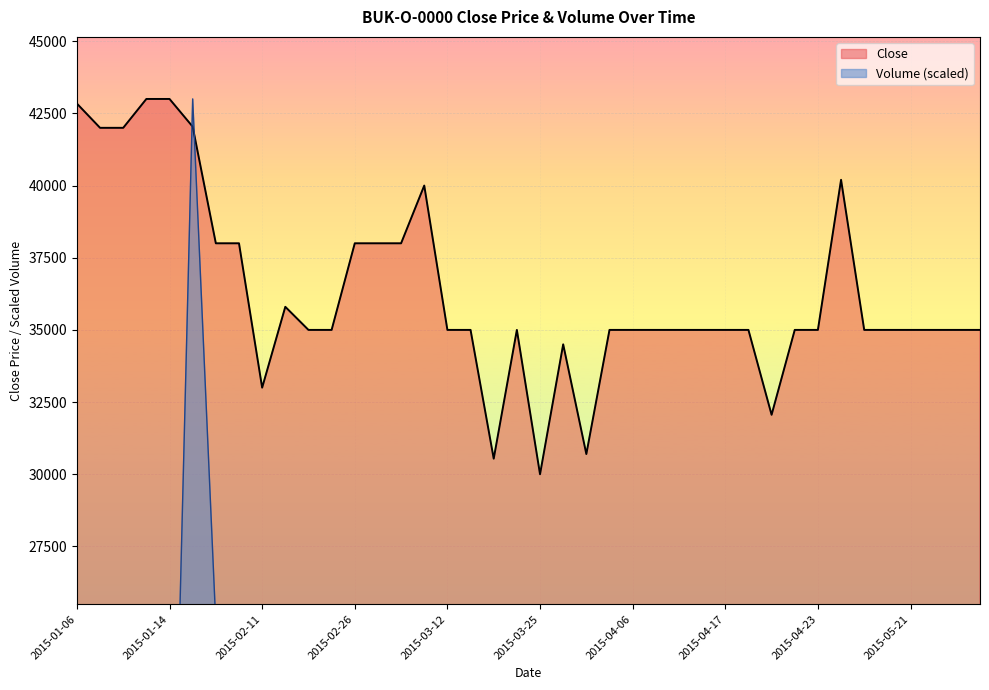

What are all the series names shown in the legend?

Close, Volume